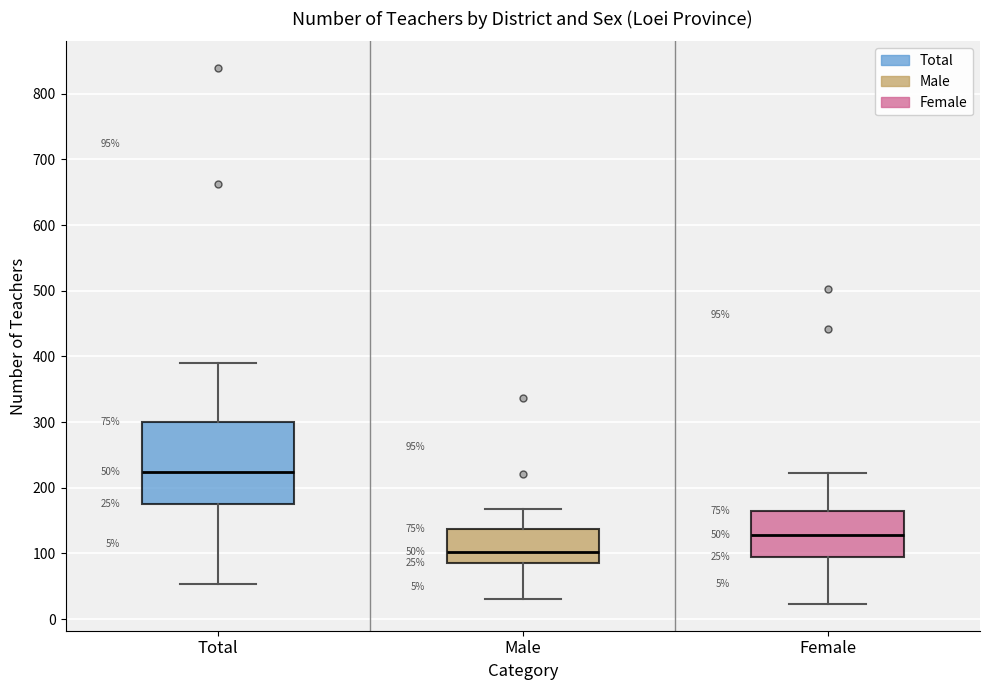

Which box's median line is the highest?

Total